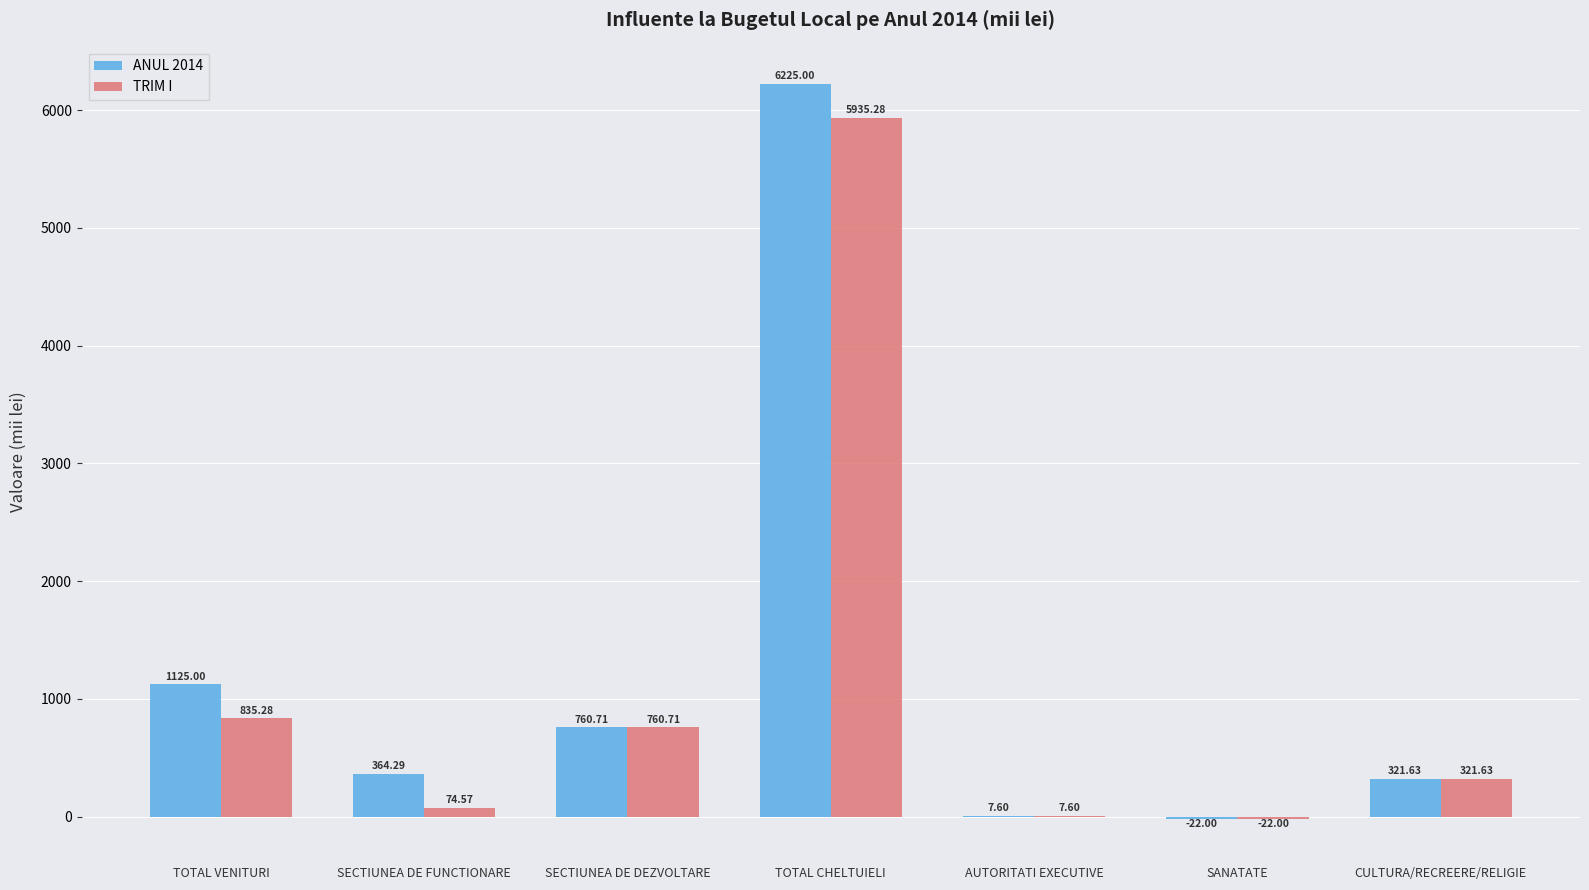

How many series are shown in this chart?

2